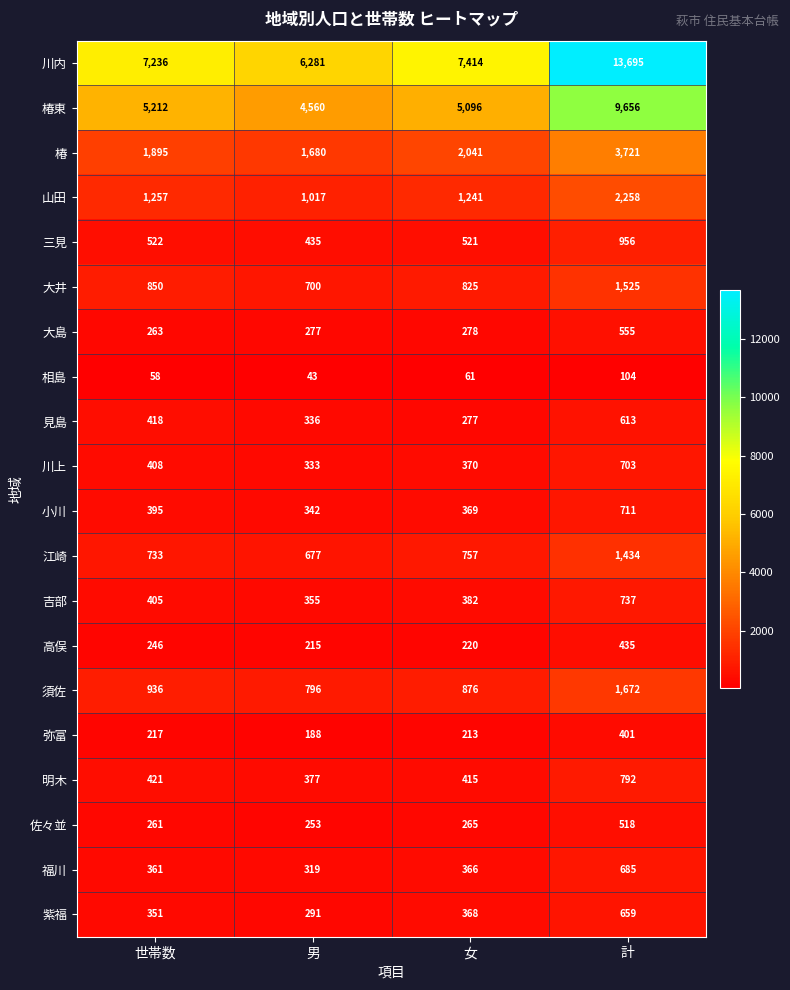

Which category has the highest value across all series?

計